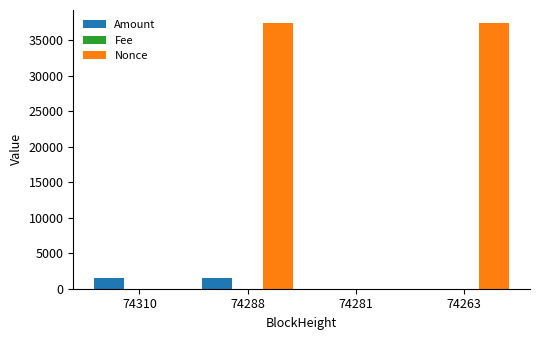

What is the maximum value shown in the chart?

37398.0